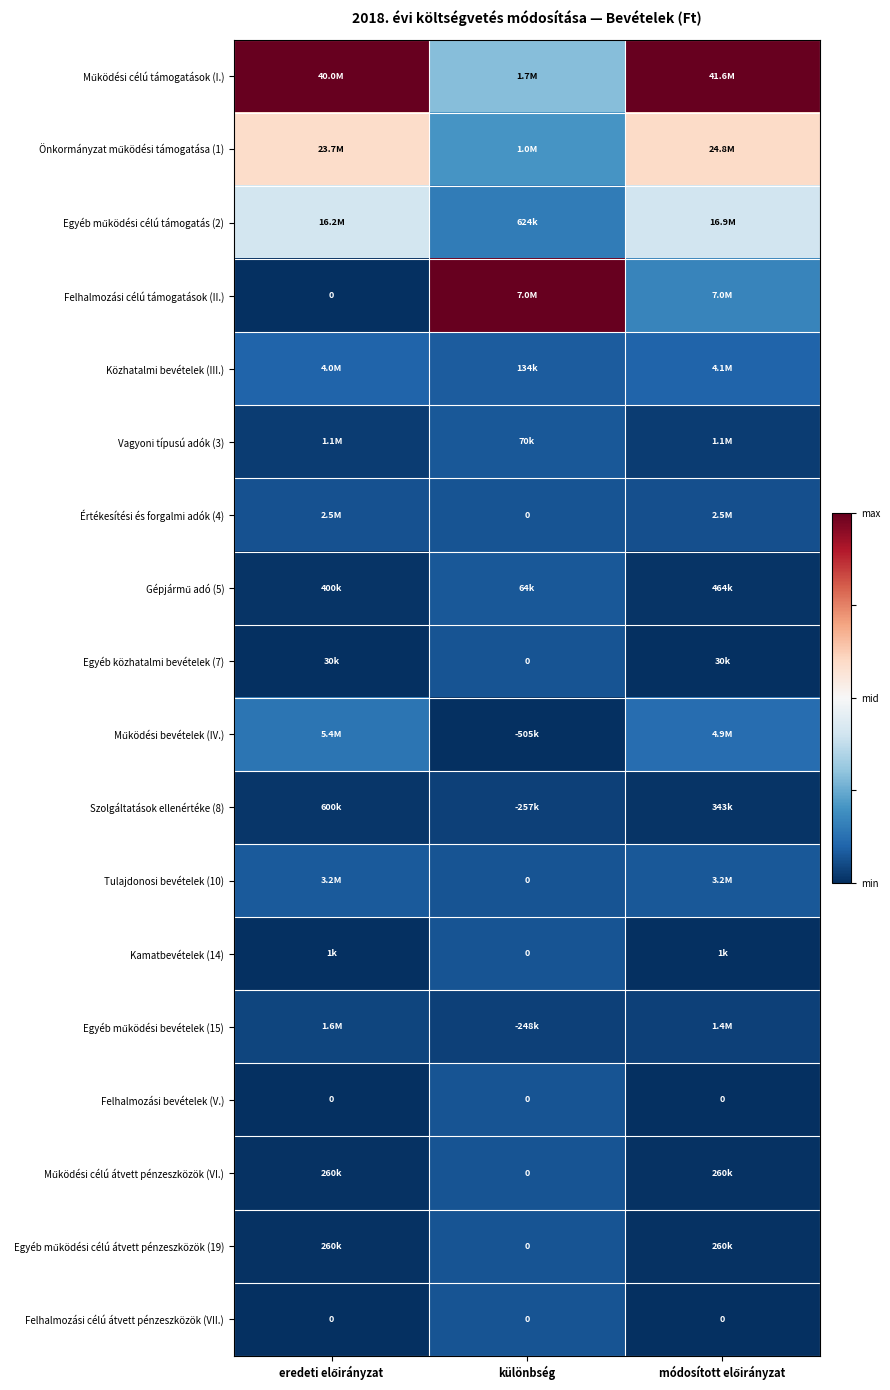

Rank the series at módosított előirányzat from lowest to highest value.

Felhalmozási bevételek (V.), Felhalmozási célú átvett pénzeszközök (VII.), Kamatbevételek (14), Egyéb közhatalmi bevételek (7), Működési célú átvett pénzeszközök (VI.), Egyéb működési célú átvett pénzeszközök (19), Szolgáltatások ellenértéke (8), Gépjármű adó (5), Vagyoni típusú adók (3), Egyéb működési bevételek (15), Értékesítési és forgalmi adók (4), Tulajdonosi bevételek (10), Közhatalmi bevételek (III.), Működési bevételek (IV.), Felhalmozási célú támogatások (II.), Egyéb működési célú támogatás (2), Önkormányzat működési támogatása (1), Működési célú támogatások (I.)